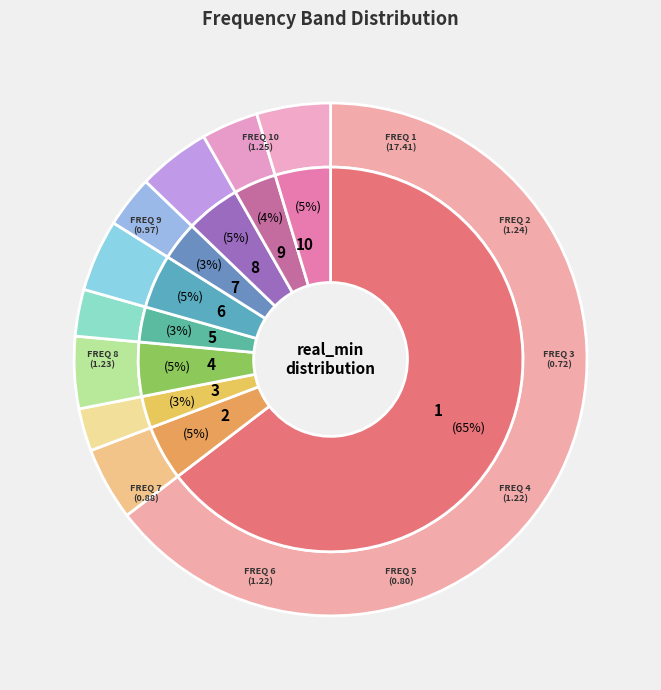

To the nearest percent, what is the average slice percentage?

10%